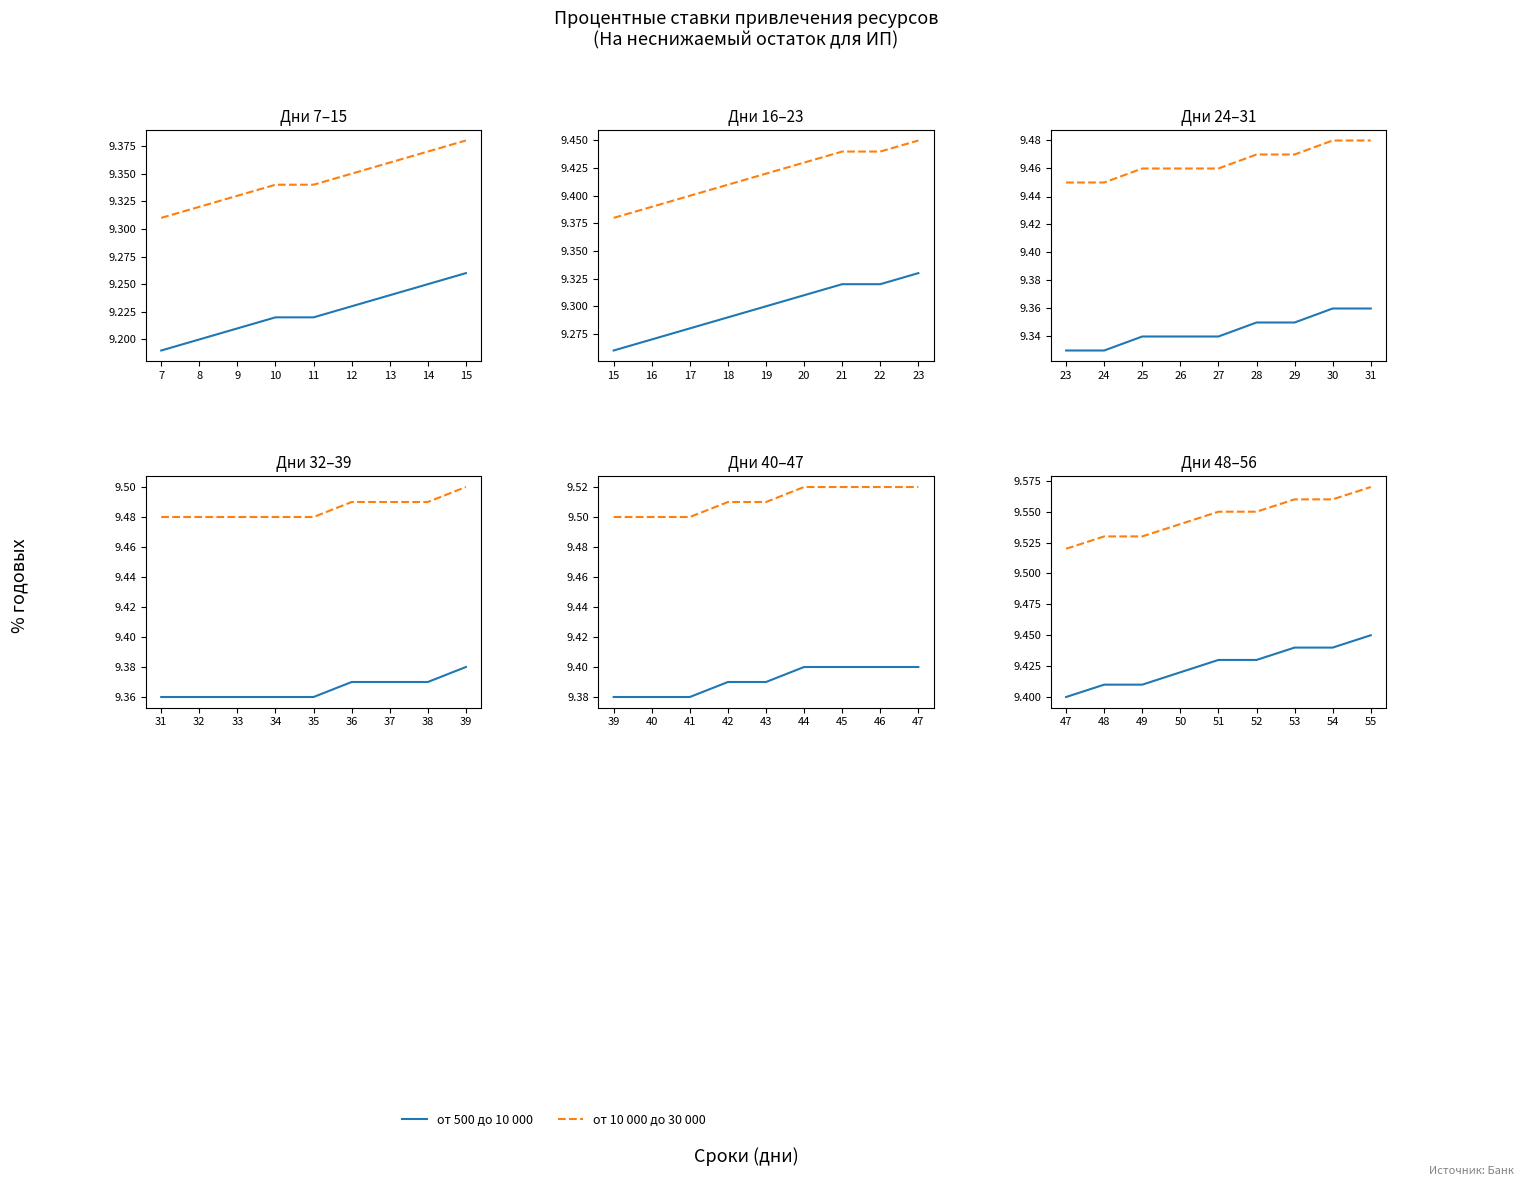

True or false: от 10 000 до 30 000 and от 500 до 10 000 intersect in this chart.

False